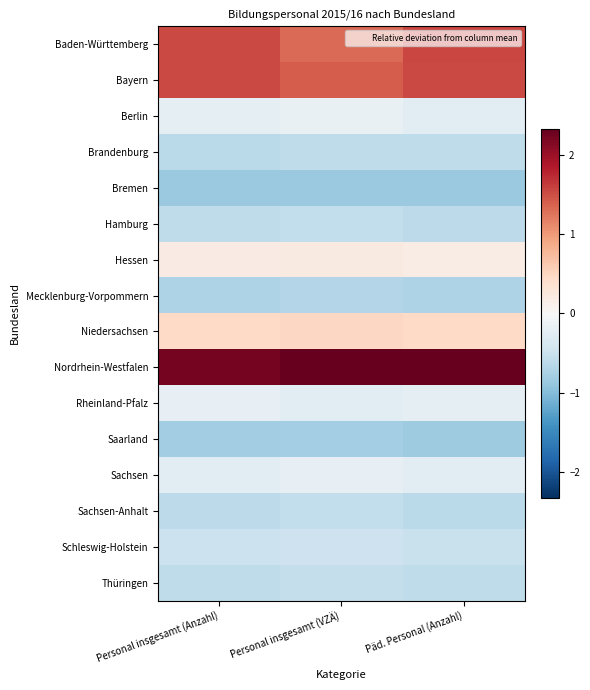

At how many categories does at least one series exceed 0?

3